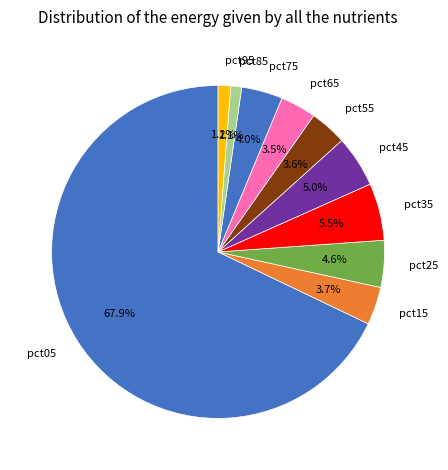

True or false: pct85 accounts for 11% of the total.

False